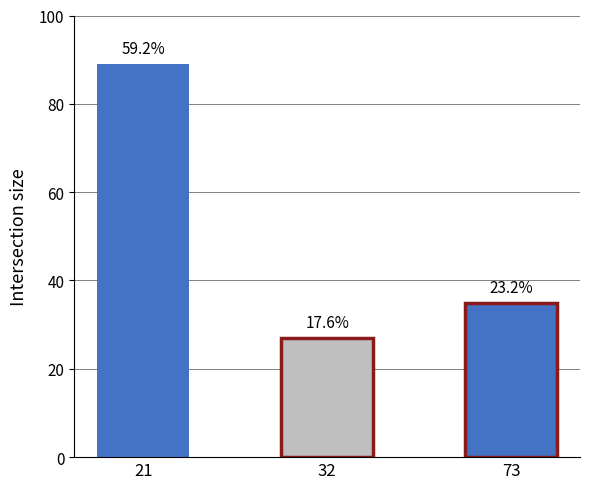

Read the value at 32, to the nearest 5.

25